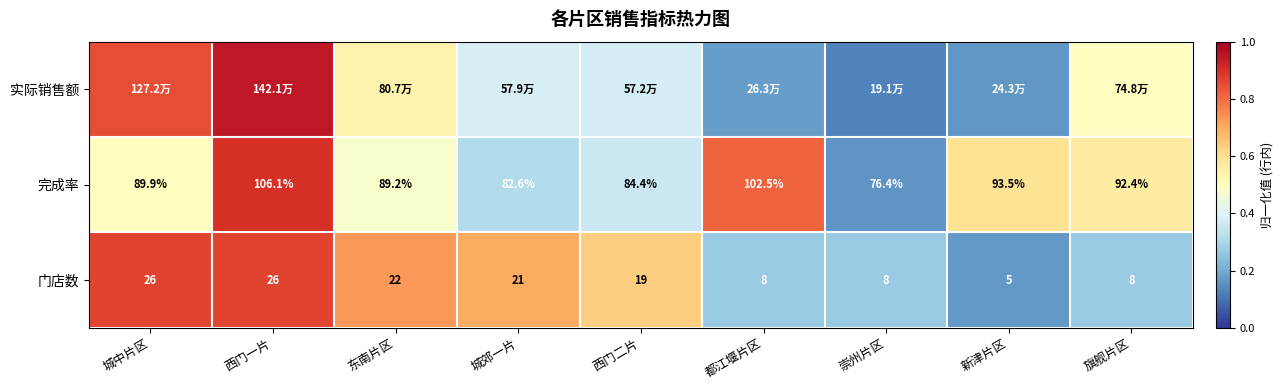

Is the value of 完成率 at 新津片区 greater than the value of 门店数 at 旗舰片区?

Yes